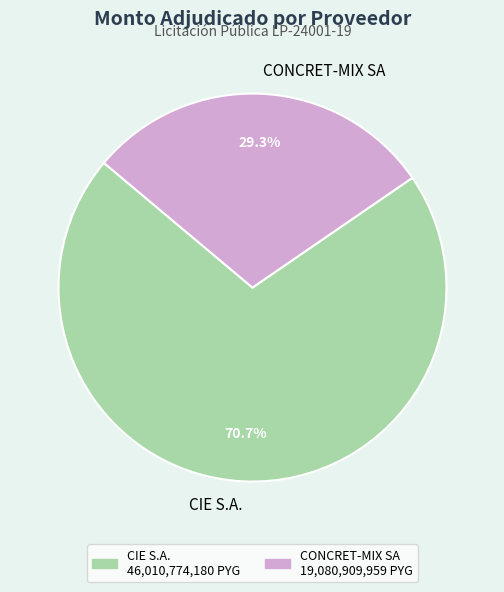

Between CIE S.A. and CONCRET-MIX SA, which is larger?

CIE S.A.